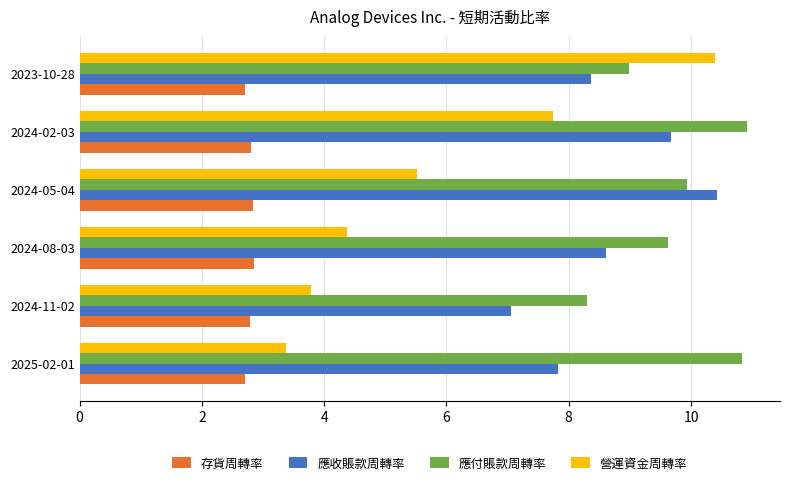

Between 2024-11-02 and 2024-02-03, which series saw the biggest shift?

營運資金周轉率